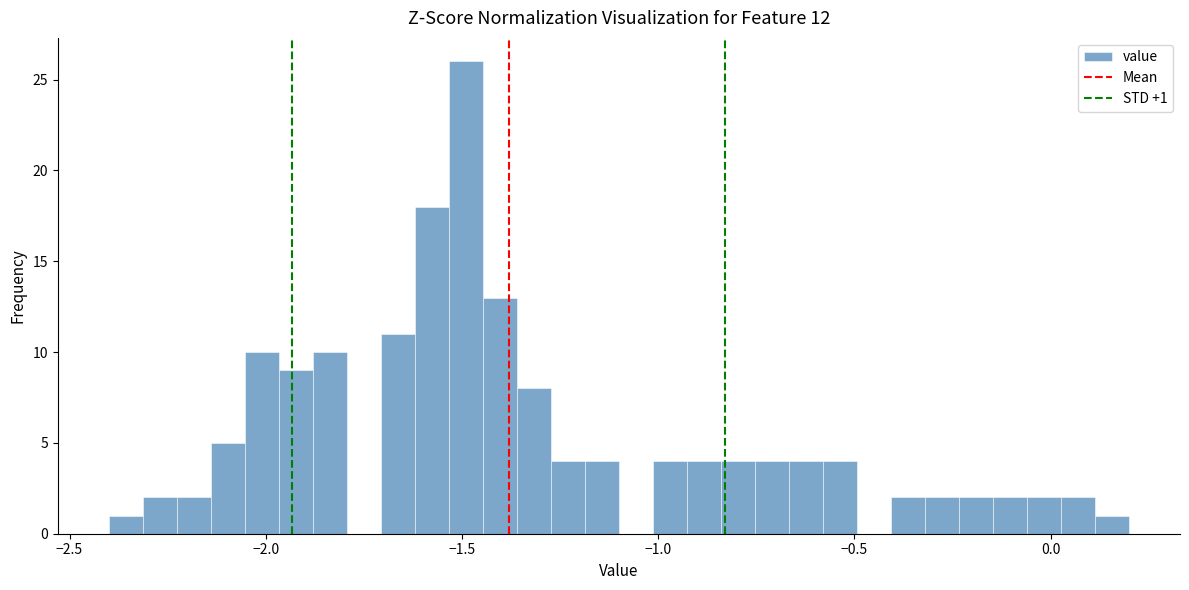

Around what value on the x-axis is the tallest bar? Give the approximate position of its centre, as read against the axis.

-1.50